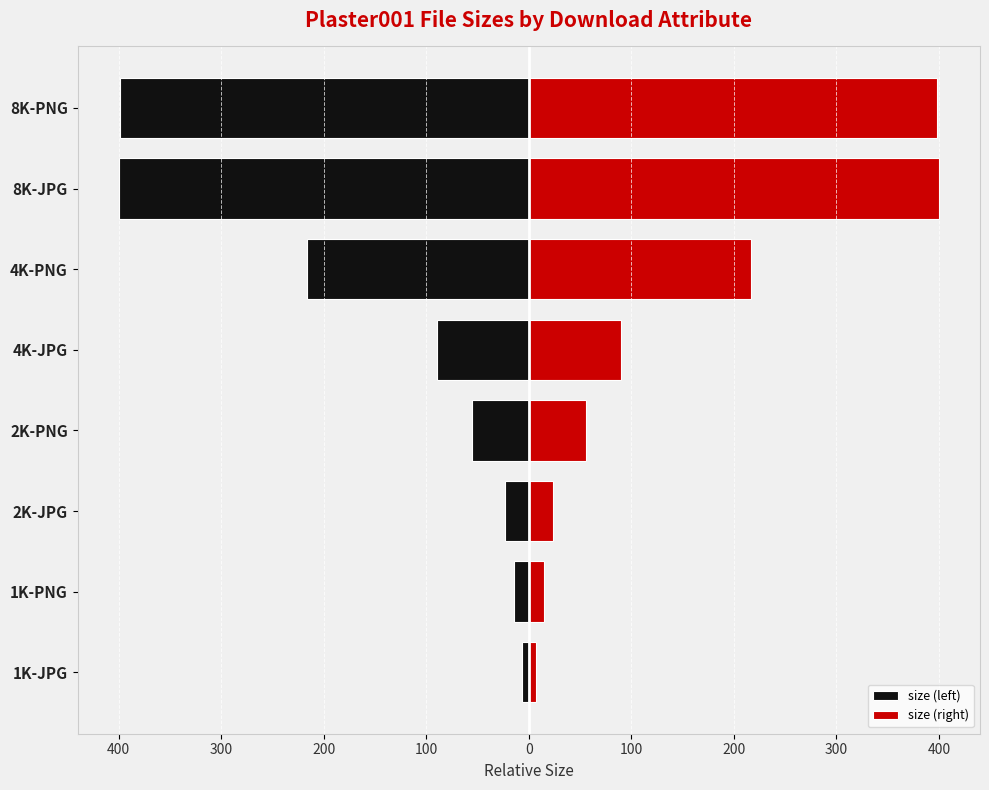

What is the sum of all size (right) values?

1205.2